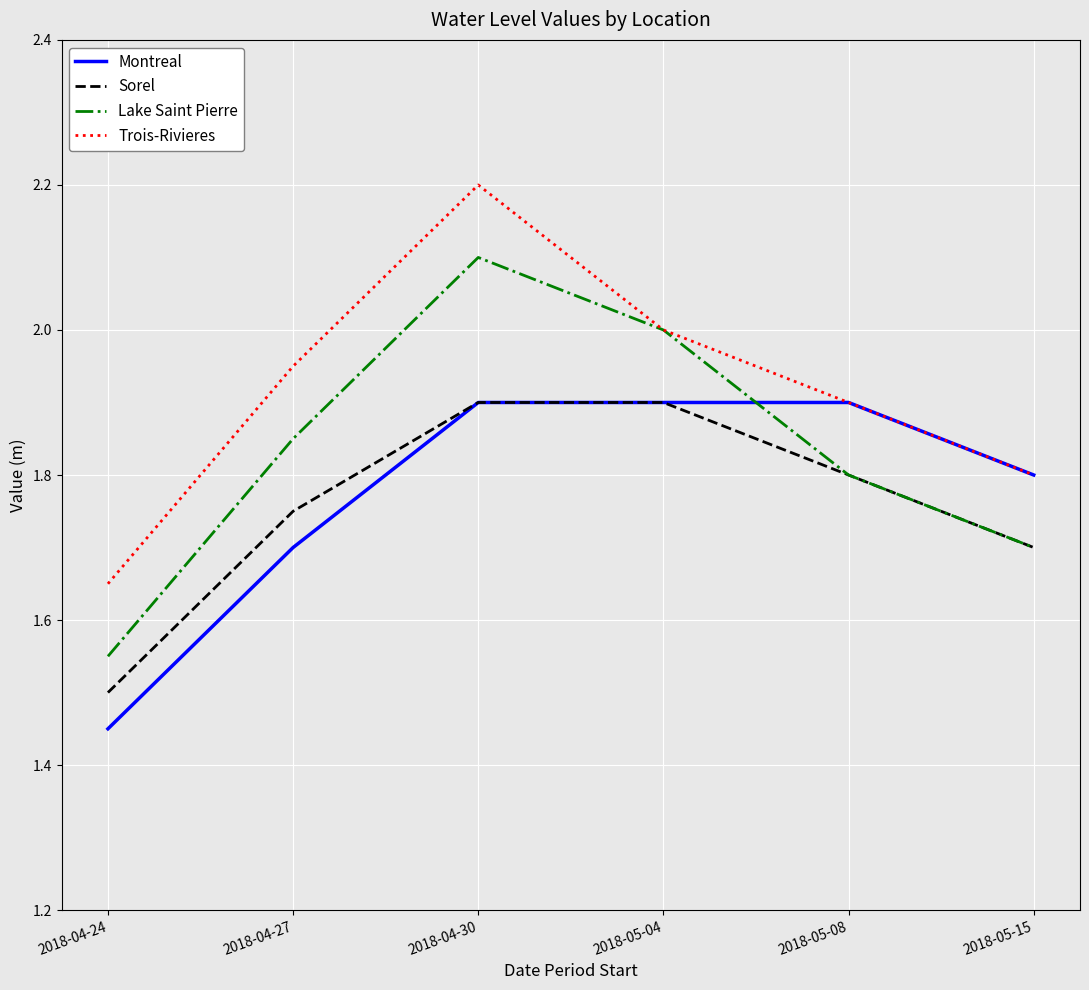

At 2018-04-27, list the series in order from smallest to largest.

Montreal, Sorel, Lake Saint Pierre, Trois-Rivieres